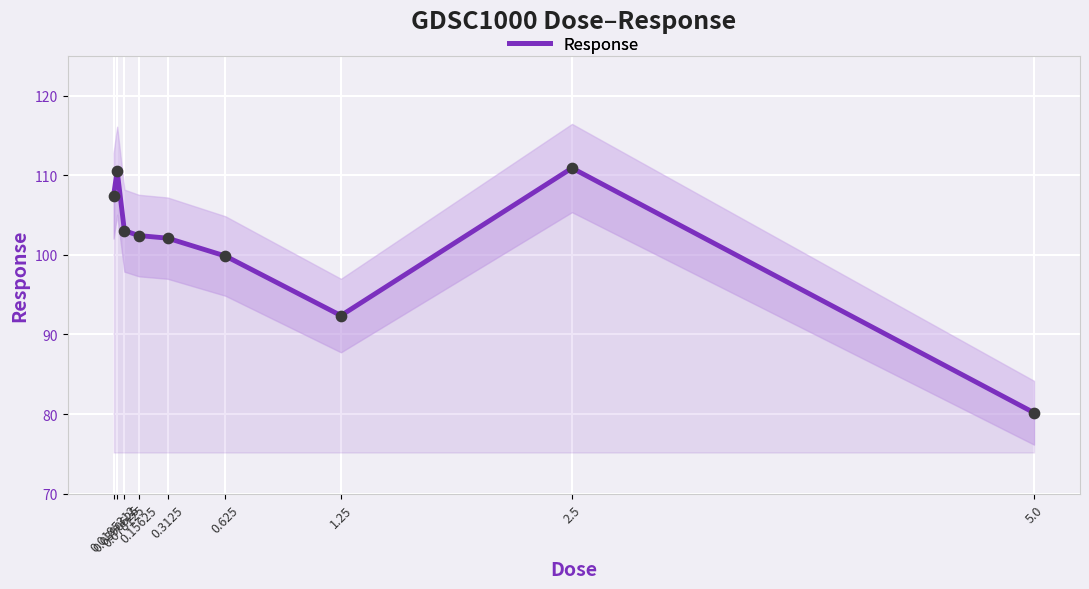

Which has a higher value, 0.625 or 0.15625?

0.15625